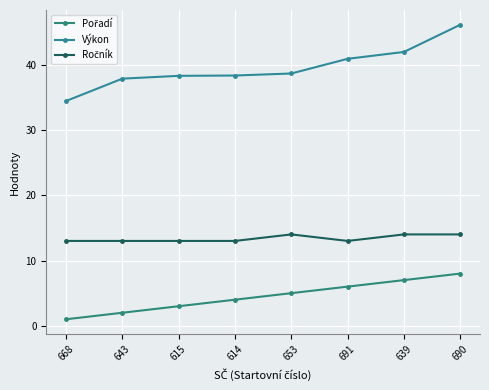

Does the chart have visible grid lines?

Yes